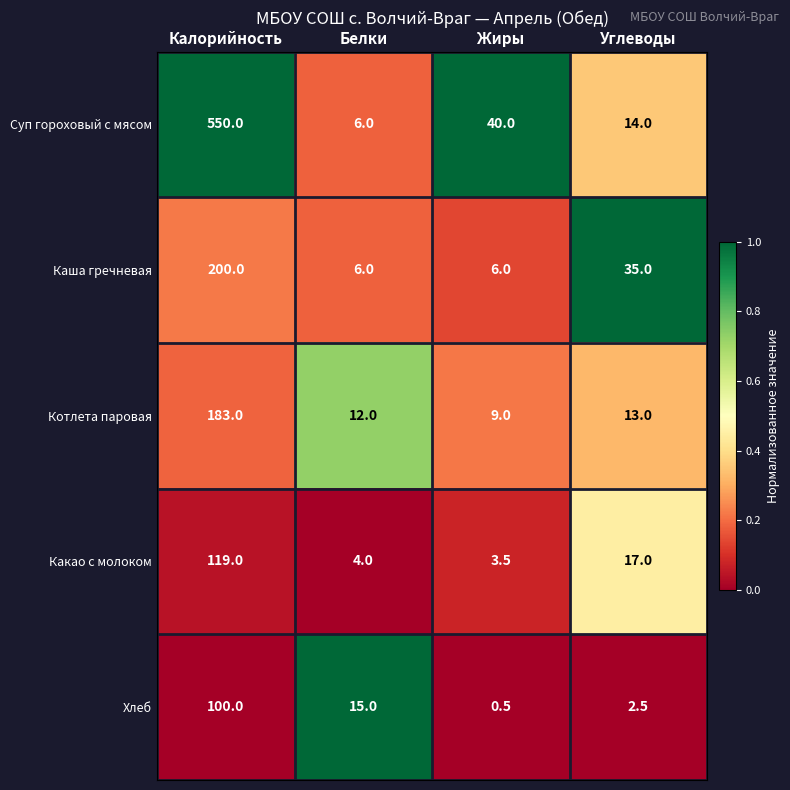

What is the spread (max minus min) of values at Жиры?

39.5